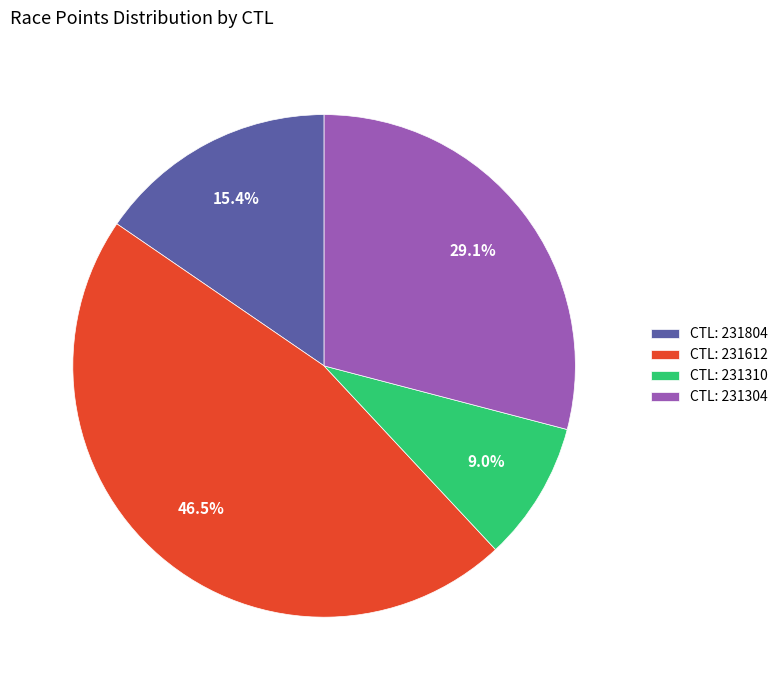

Which slice is the smallest?

CTL: 231310